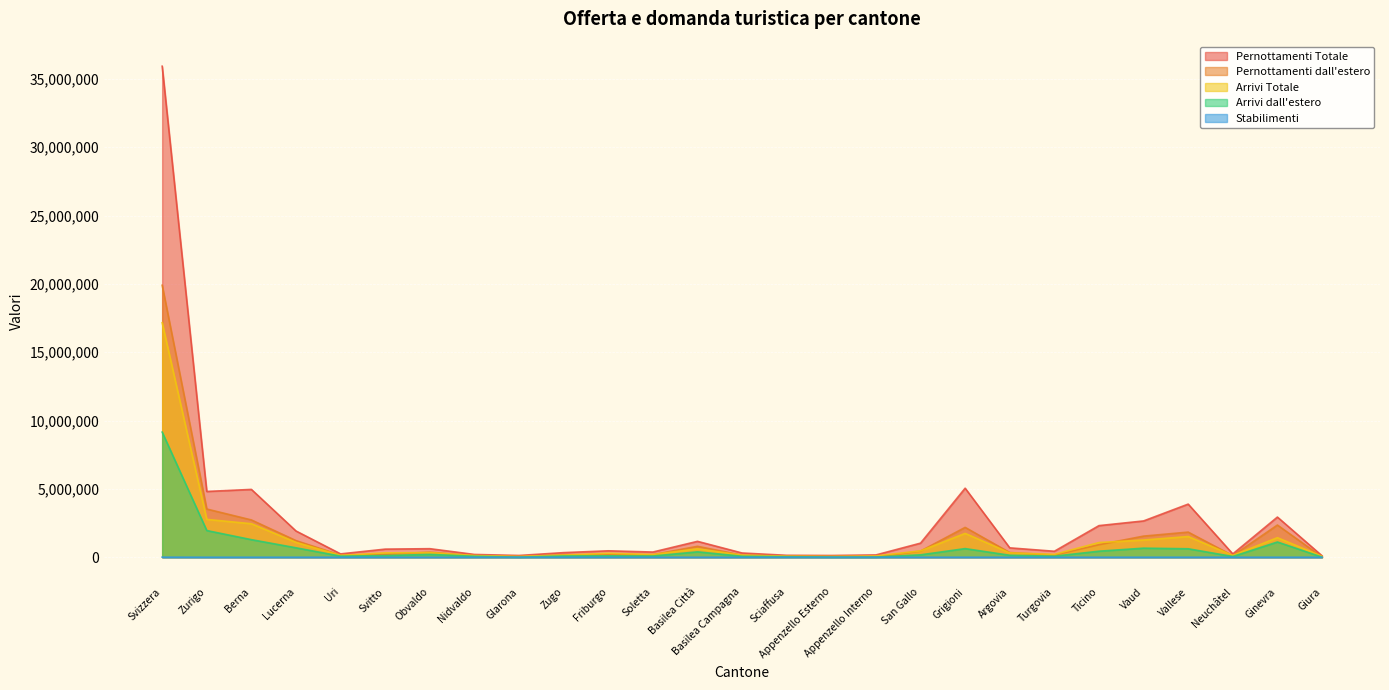

Reading left to right, what are all the values shown in this chart?

Stabilimenti: 4554.3	280.9	656.7	188.2	79.0	95.2	64.2	39.0	48.6	32.0	118.4	75.9	60.8	53.2	27.8	52.1	38.3	249.7	638.2	154.5	125.1	361.4	287.7	568.7	65.8	120.3	72.7
Arrivi Totale: 17162053.0	2769827.0	2452700.0	1089328.0	134459.0	317623.0	340596.0	123798.0	62040.0	156988.0	289205.0	199264.0	615868.0	153641.0	78226.0	63431.0	95443.0	466171.0	1744679.0	319322.0	209181.0	1075170.0	1259298.0	1515540.0	133401.0	1431597.0	65257.0
Arrivi dall'estero: 9158260.0	1952770.0	1286452.0	690031.0	79487.0	119460.0	207145.0	70587.0	9097.0	90686.0	101846.0	87778.0	394567.0	71148.0	37209.0	14908.0	15046.0	174975.0	631664.0	144114.0	76320.0	441817.0	663166.0	619290.0	53779.0	1115168.0	9750.0
Pernottamenti Totale: 35933512.0	4812869.0	4963424.0	1919902.0	244489.0	592931.0	625238.0	202916.0	128898.0	336742.0	469806.0	379806.0	1162938.0	309473.0	140353.0	127259.0	168058.0	1030646.0	5052225.0	686425.0	437017.0	2313039.0	2655696.0	3887345.0	241118.0	2939168.0	105731.0
Pernottamenti dall'estero: 19907377.0	3527533.0	2729304.0	1216747.0	150914.0	216043.0	370747.0	112093.0	21283.0	182892.0	180705.0	188877.0	799182.0	151463.0	70832.0	32882.0	25249.0	449909.0	2183986.0	342198.0	162080.0	916134.0	1545420.0	1838427.0	115479.0	2356441.0	20557.0